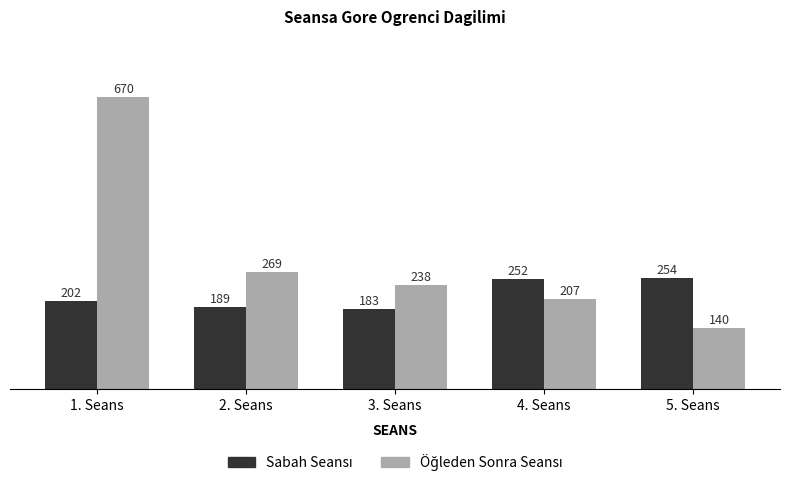

What is the maximum value shown in the chart?

670